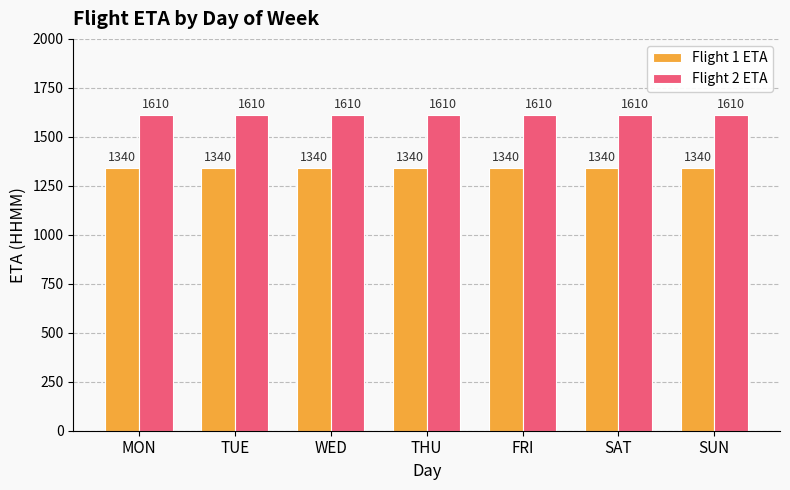

The value of Flight 1 ETA at THU is 2133. True or false?

False